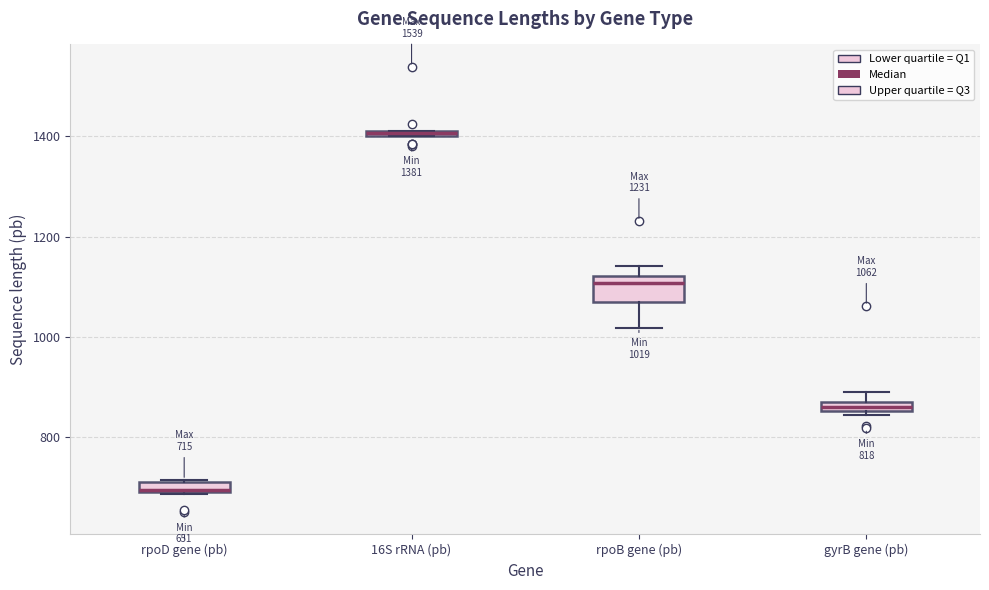

Comparing the boxes themselves (not the whiskers), which one is the tallest?

rpoB gene (pb)